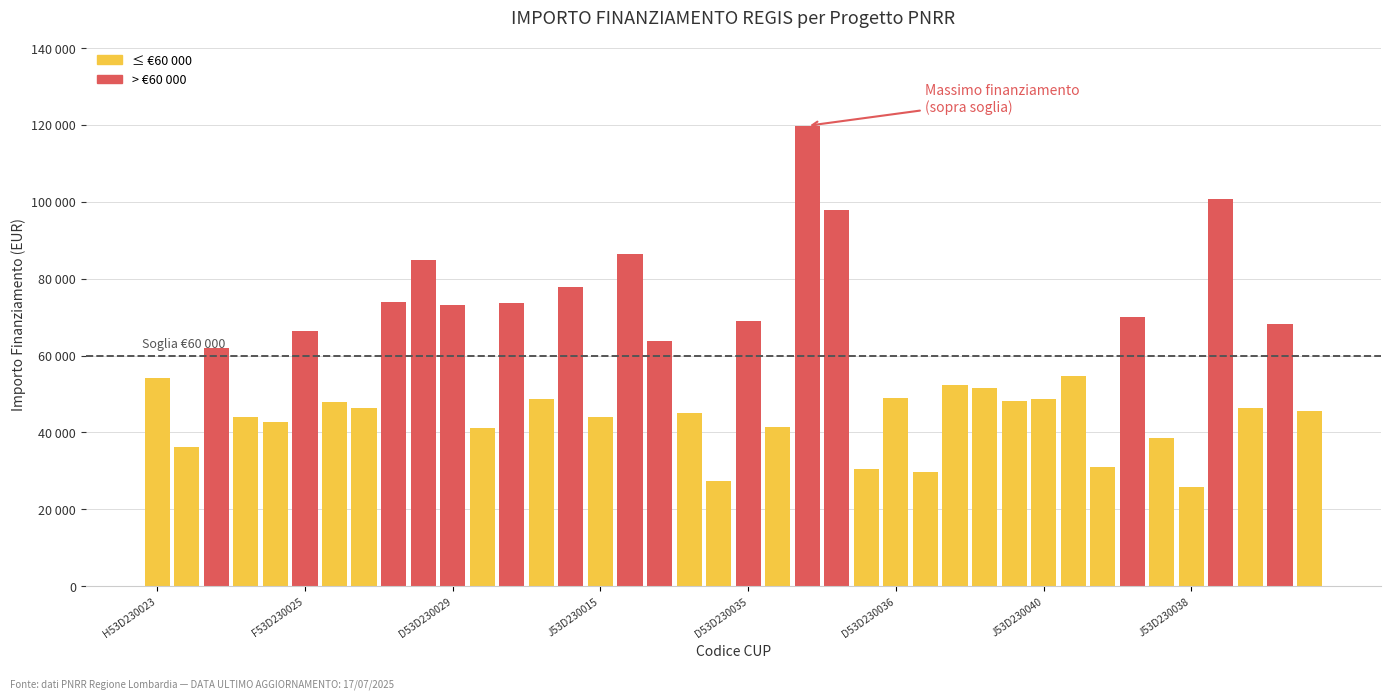

What is the value of the 35th bar from the left?

38513.5